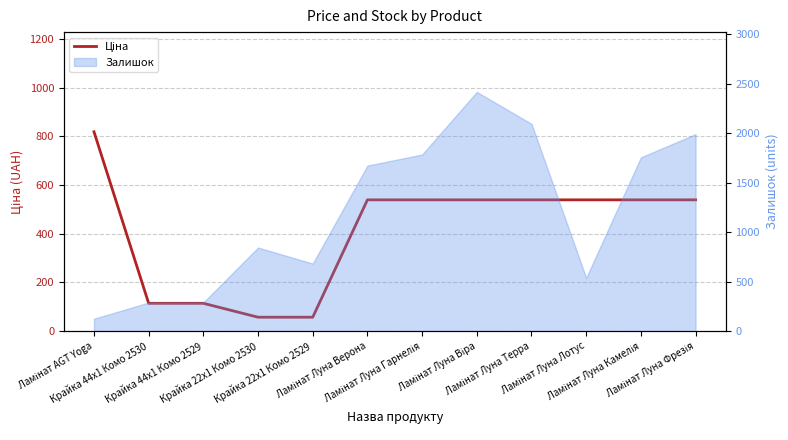

What is the value of the 7th point from the left?

539.0